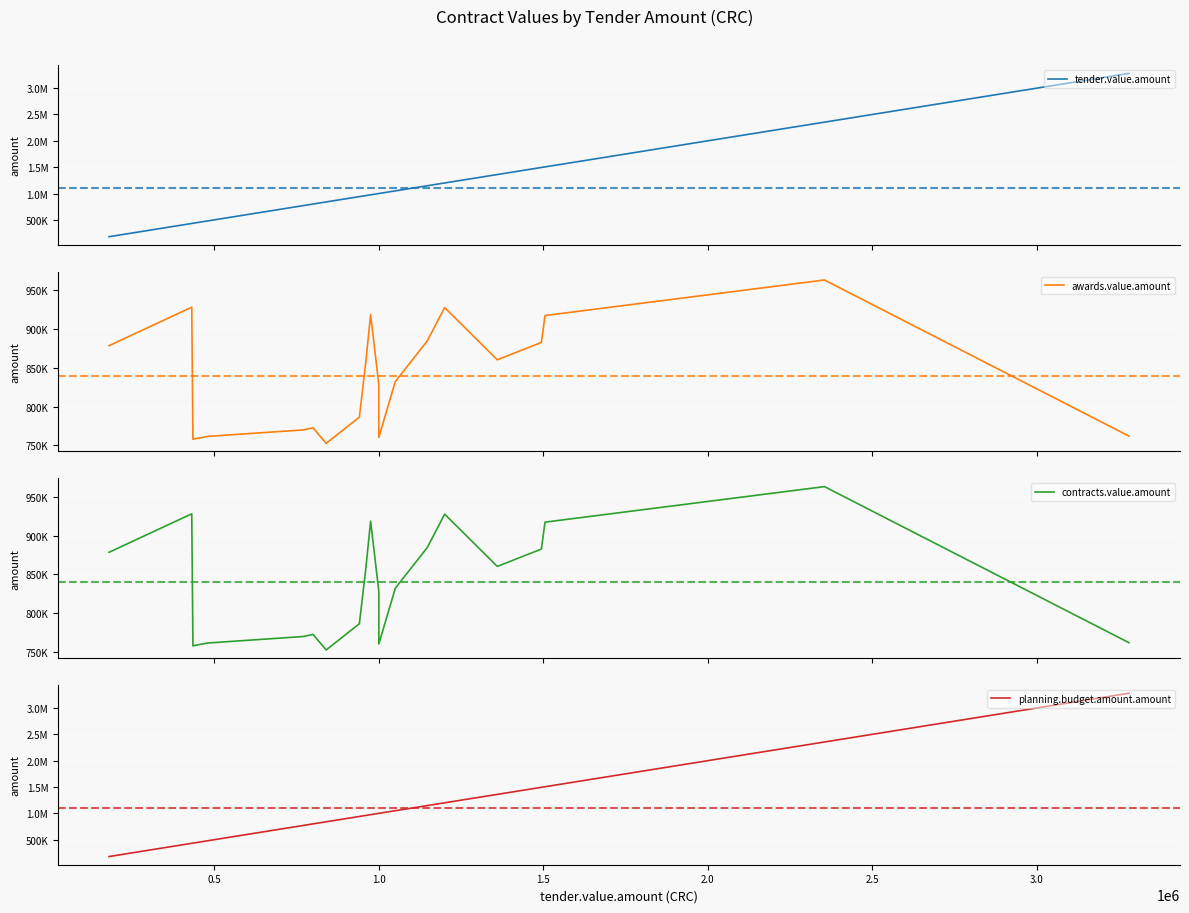

Is this an area chart (filled region under the line)?

No